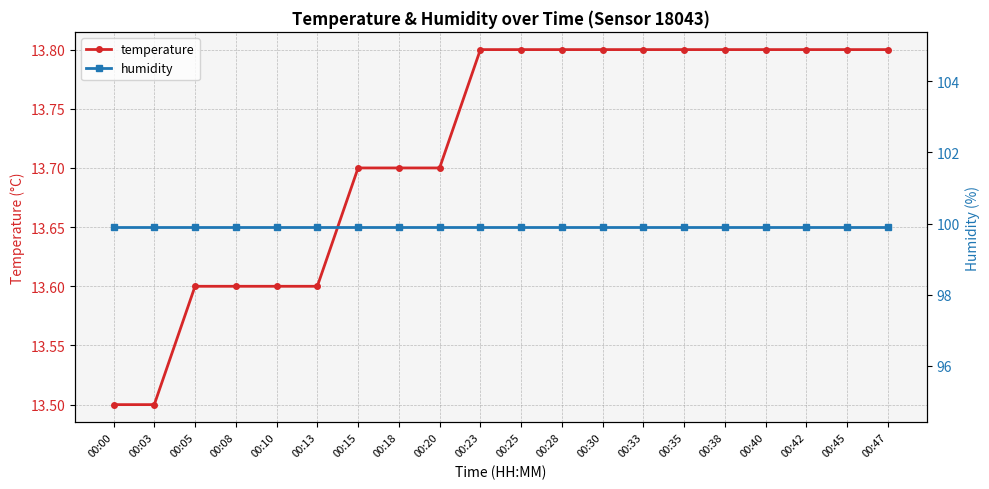

What is the highest value of the humidity series?

99.9